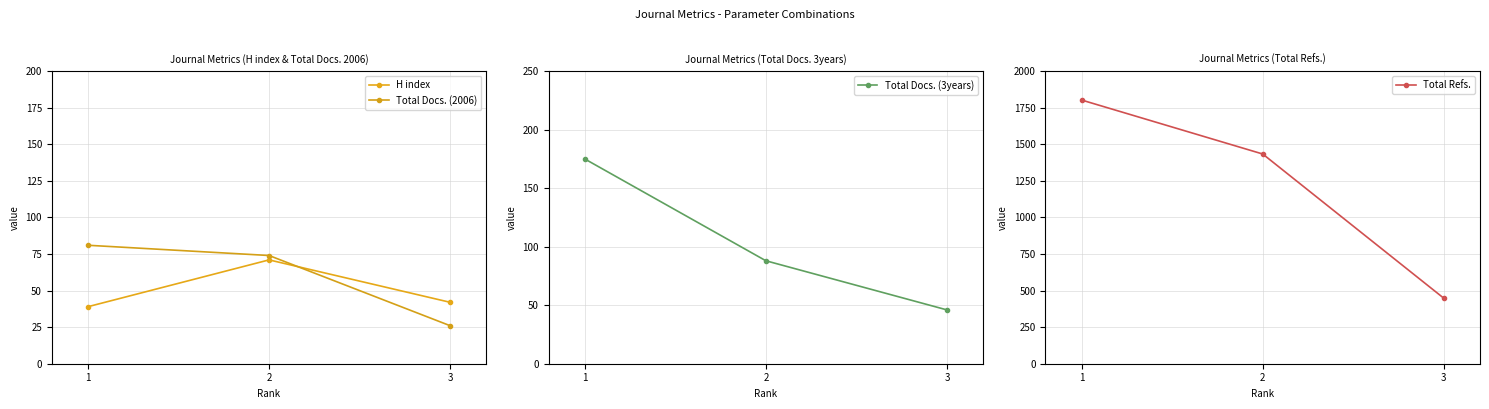

Between 2 and 3, which is larger?

2